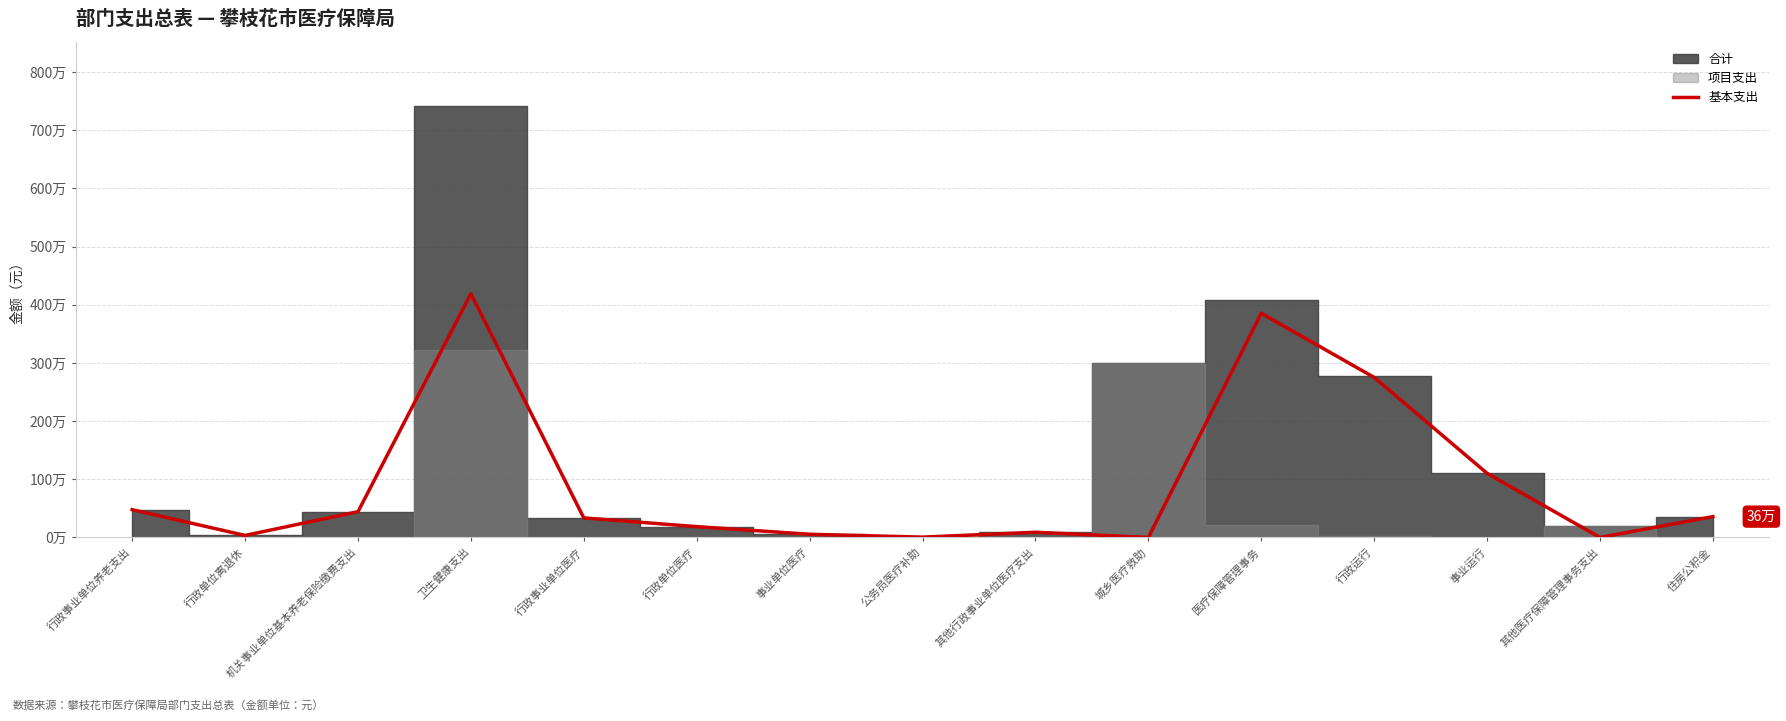

The value at 机关事业单位基本养老保险缴费支出 is 443100.2. True or false?

True